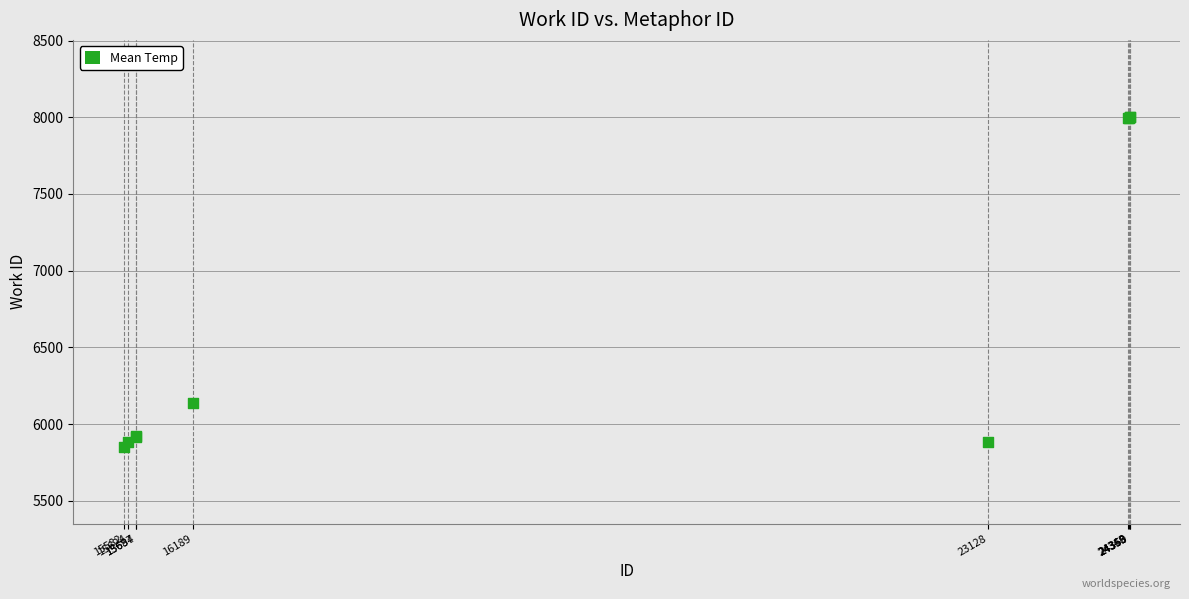

What Y value in the scatter plot is closest to 6927?

6136